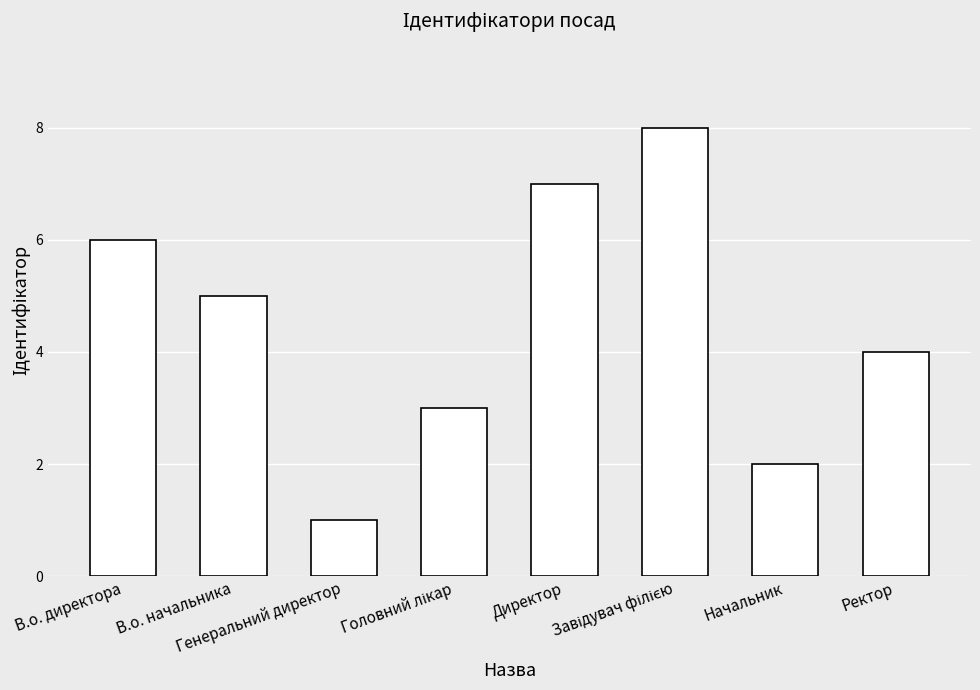

Is it true that the value at Начальник is 1?

False